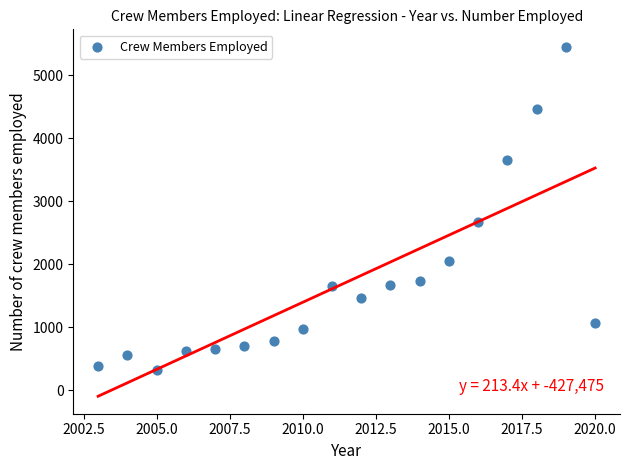

What Y value in the scatter plot is closest to 2889?

2670